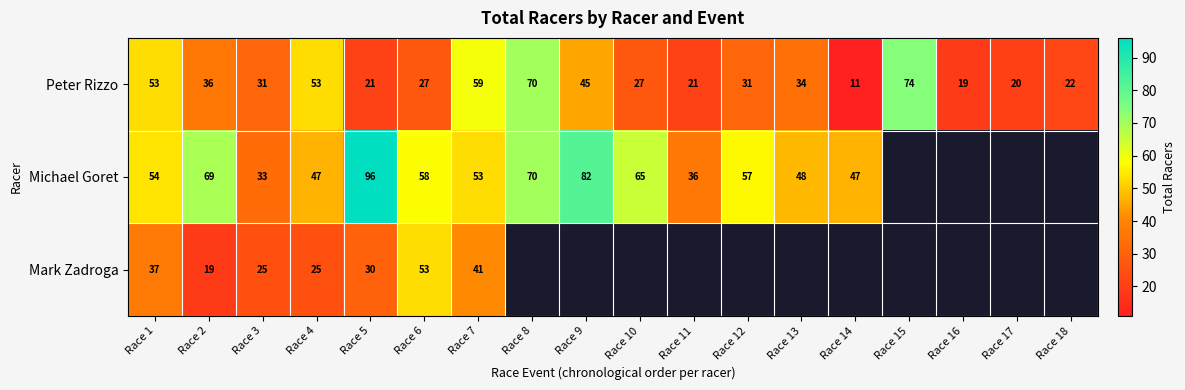

What is the maximum value for Peter Rizzo?

74